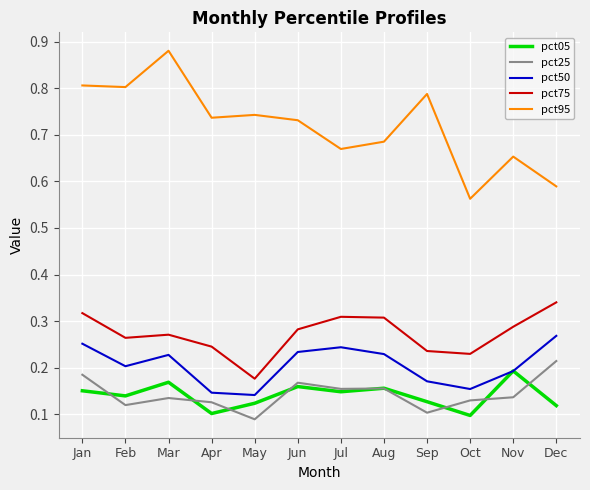

How many interior local valleys does the pct05 series have?

4